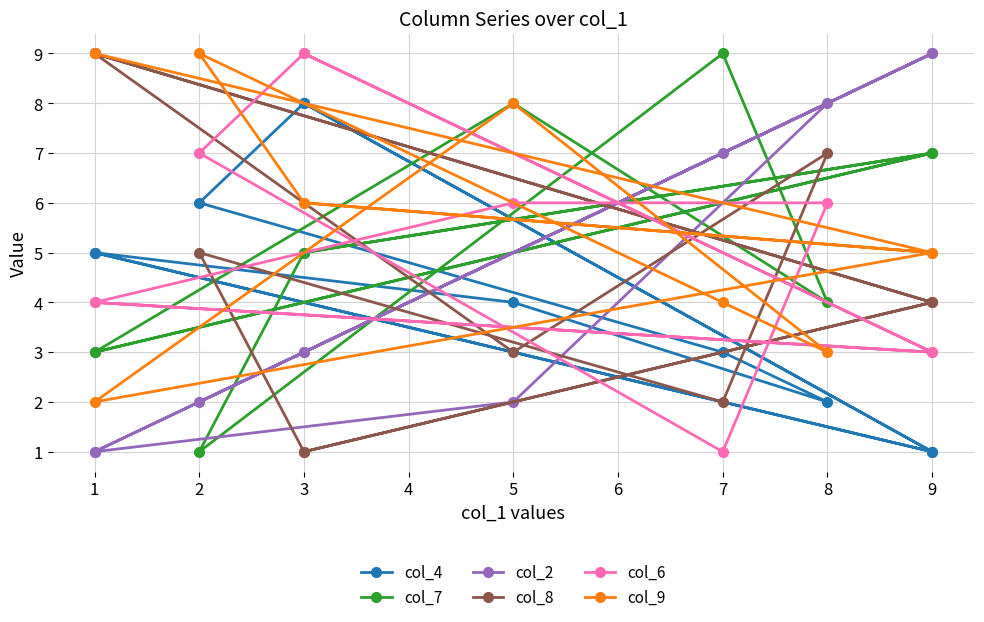

How many times do col_6 and col_9 cross each other?

7